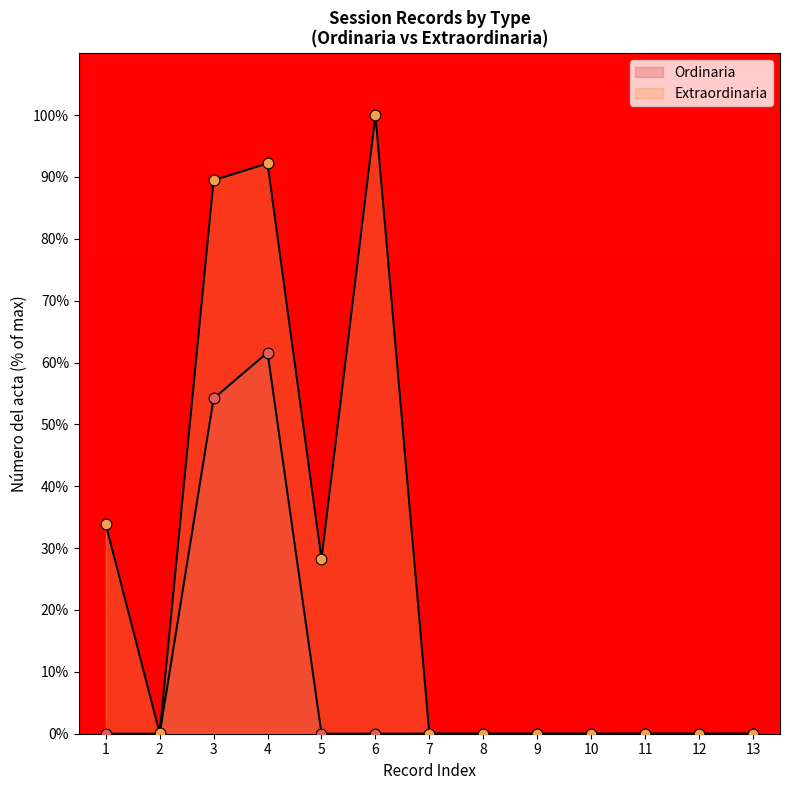

Which has a higher value, 5 or 6?

6